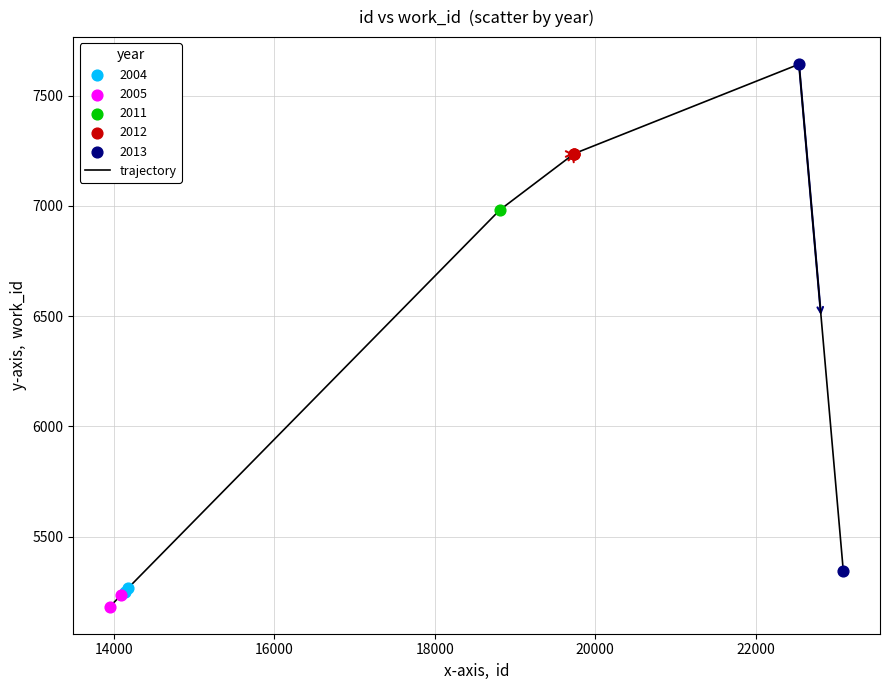

What is the difference between the maximum and minimum values?

2459